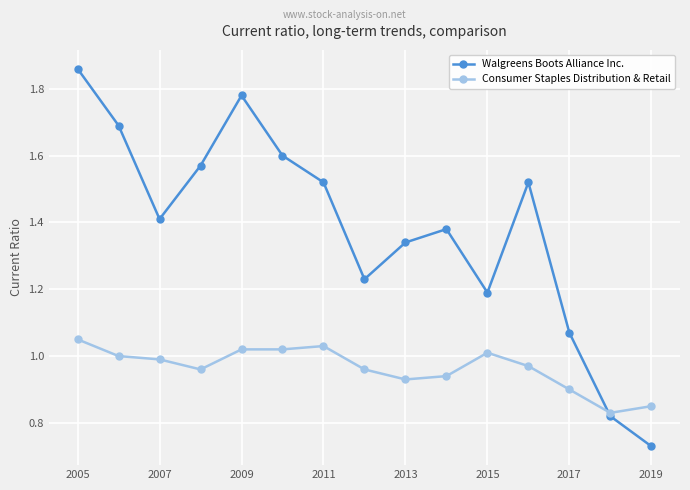

At how many categories does at least one series exceed 1?

13